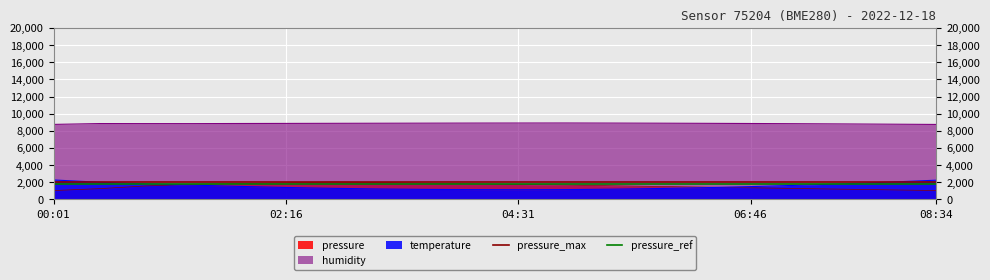

Is it true that pressure_ref equals 416.8 at 02:16?

False